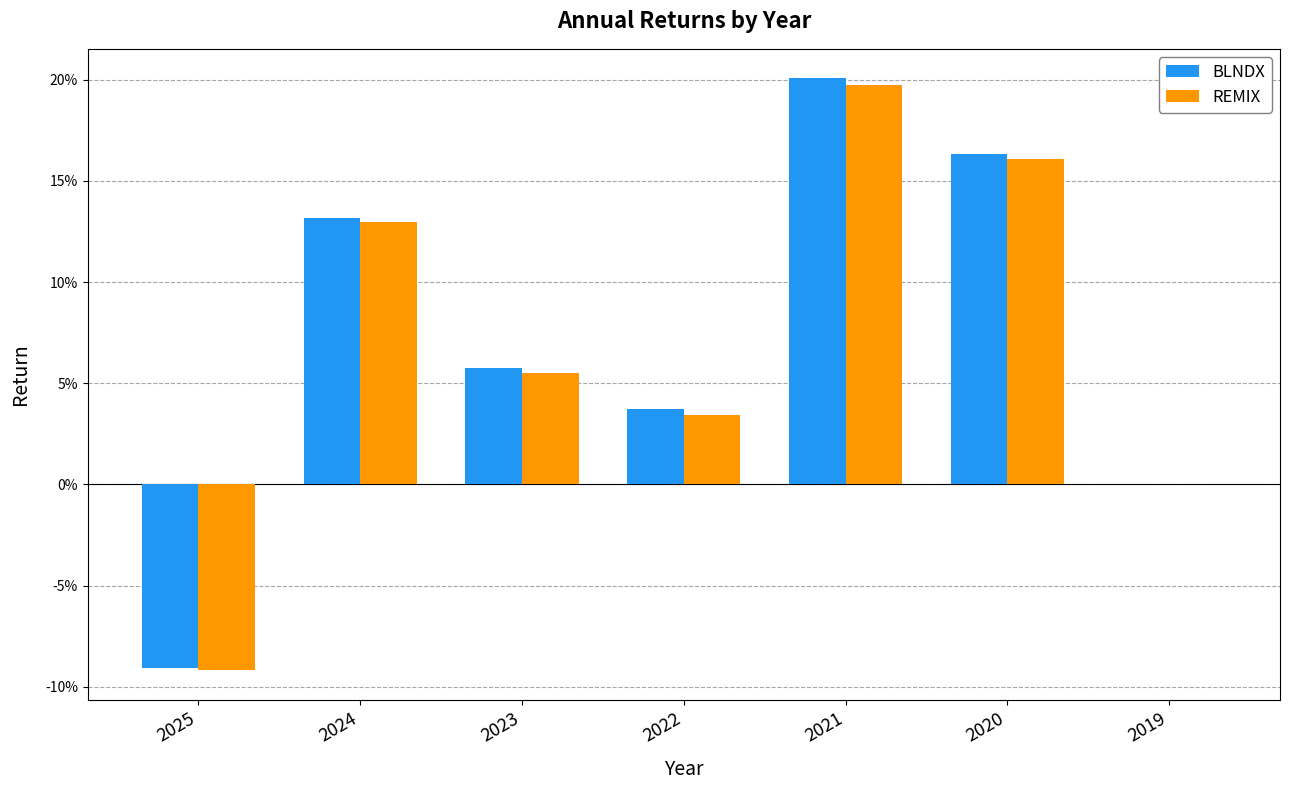

Rank the categories by REMIX value from highest to lowest.

2021, 2020, 2024, 2023, 2022, 2019, 2025